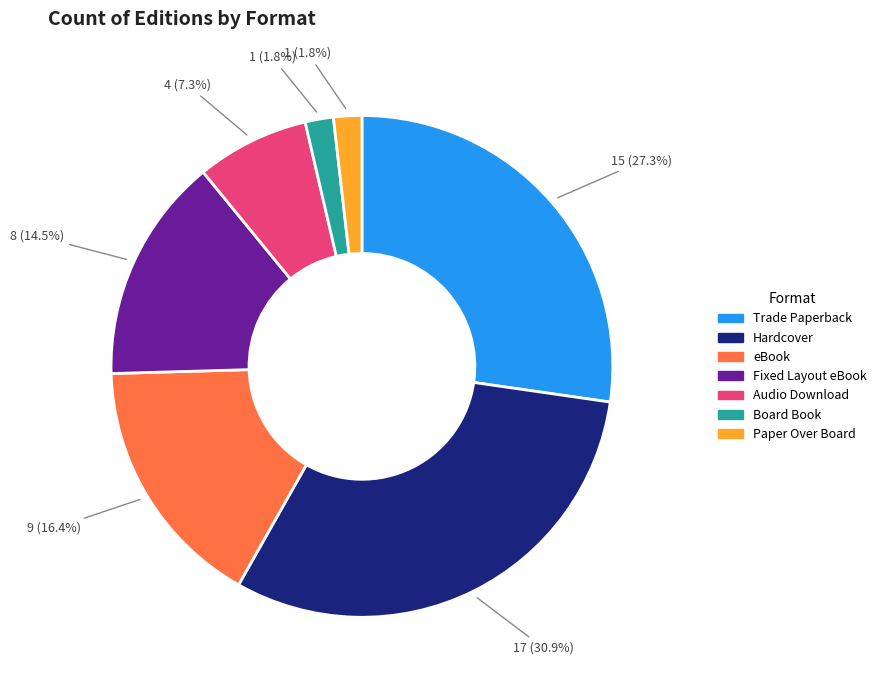

To the nearest percent, what percentage of the pie is Board Book?

2%